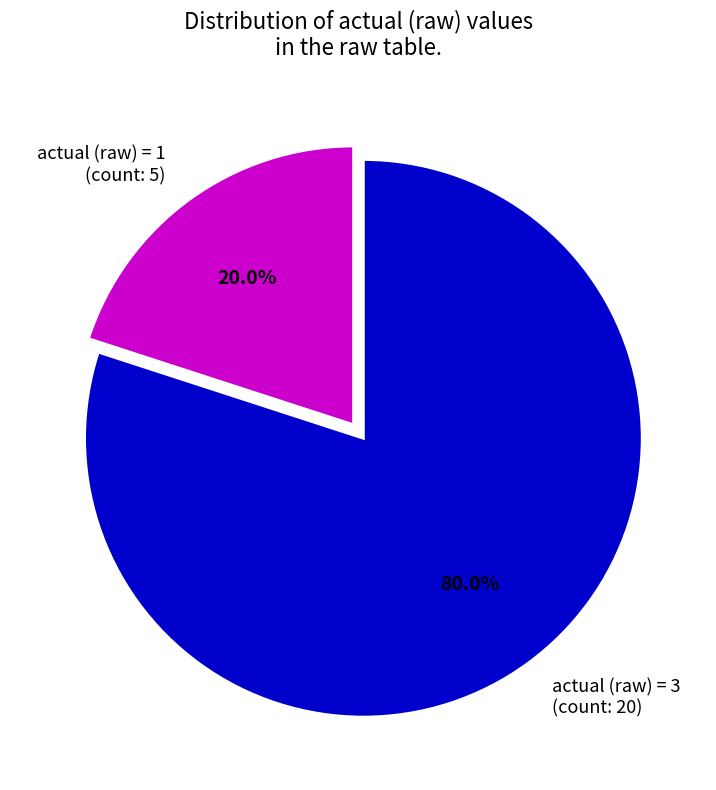

Rank the categories by value from lowest to highest.

actual (raw) = 1 (count: 5), actual (raw) = 3 (count: 20)